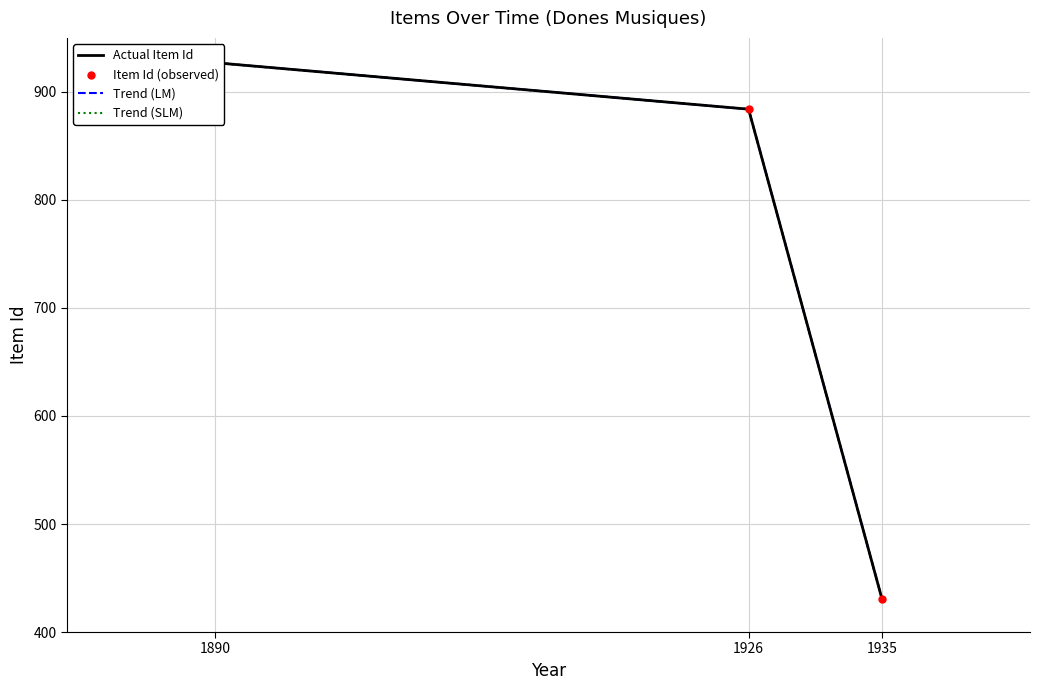

Which series has the largest total across all categories?

Actual Item Id